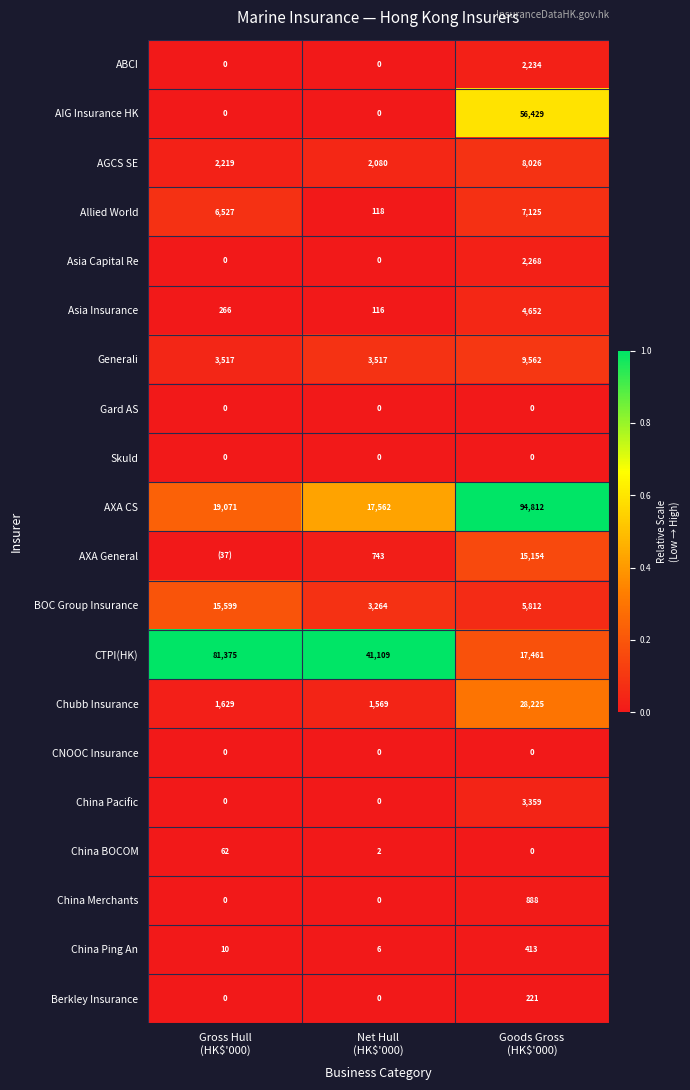

What is the average value of the Berkley Insurance series?

74